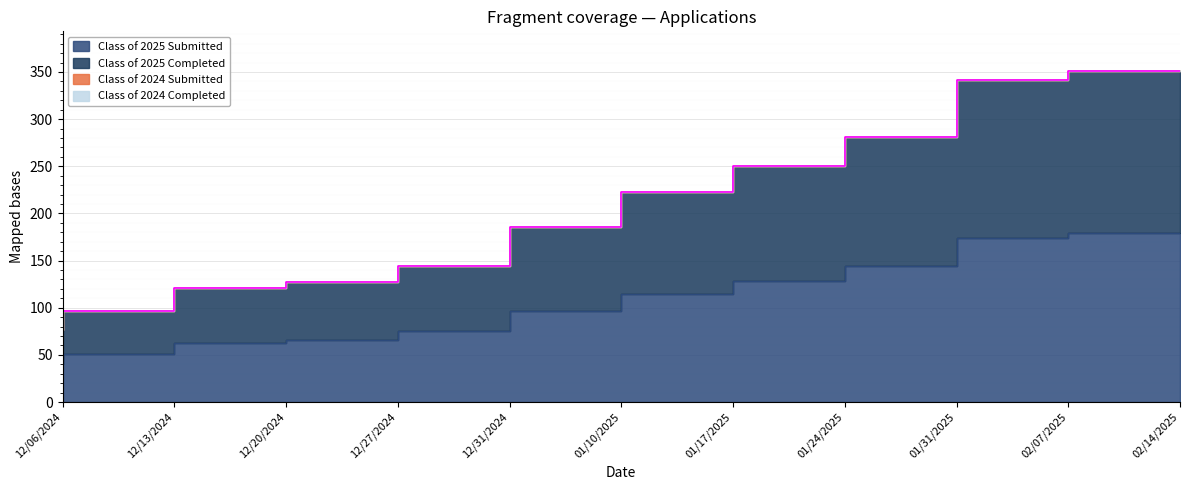

At 01/24/2025, list the series in order from largest to smallest.

Class of 2025 Completed, Class of 2025 Submitted